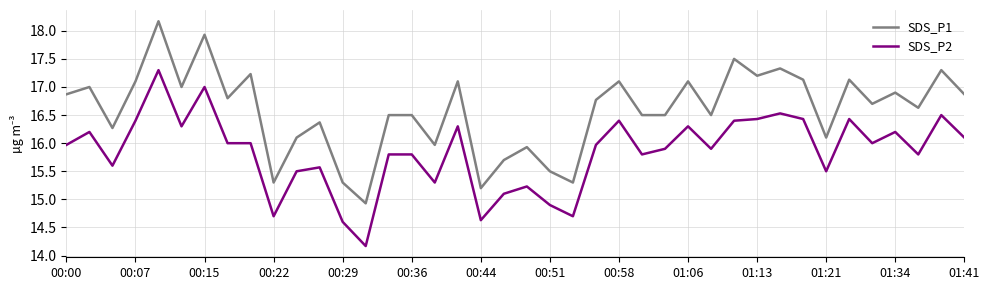

What is the highest value of the SDS_P1 series?

18.2